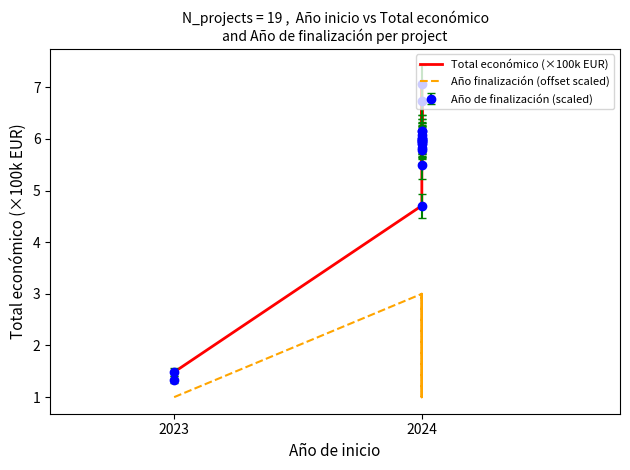

What is the average value of the Total económico (×100k EUR) series?

5.5